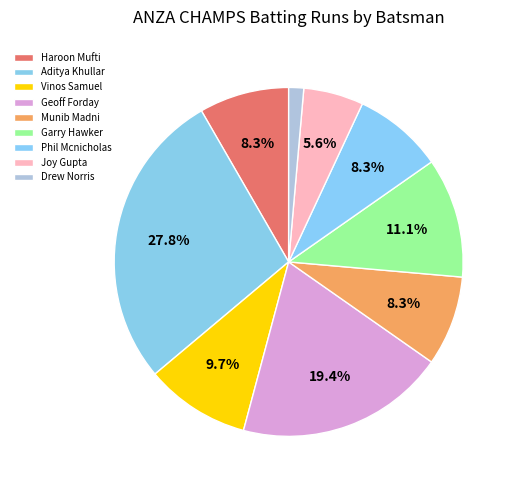

Does any single category account for the majority?

No